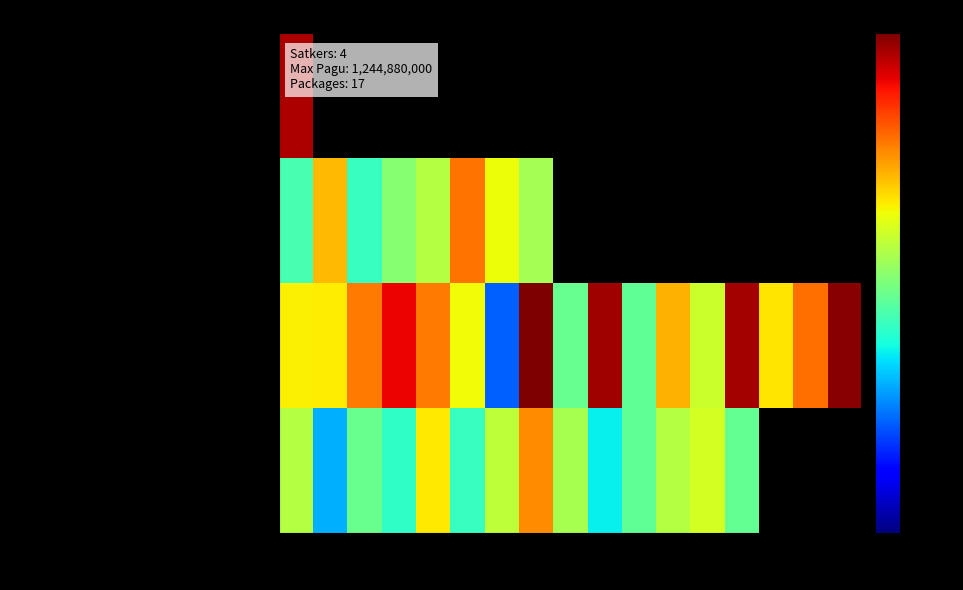

What is the maximum value for RSUD HANAU (BLUD)?

846300000.0